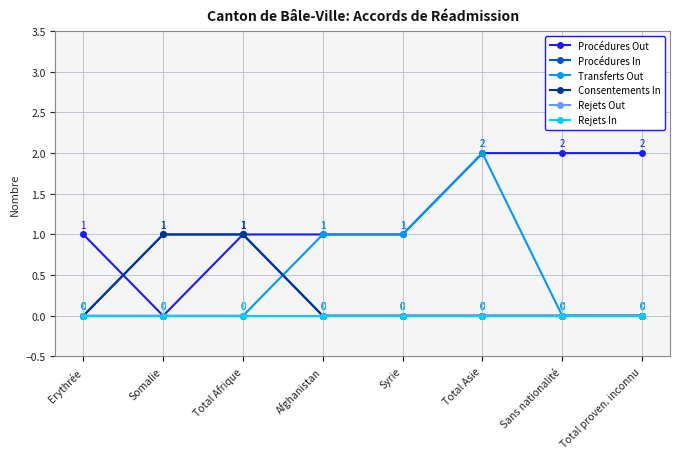

Rank the categories by Rejets In value from highest to lowest.

Erythrée, Somalie, Total Afrique, Afghanistan, Syrie, Total Asie, Sans nationalité, Total proven. inconnu